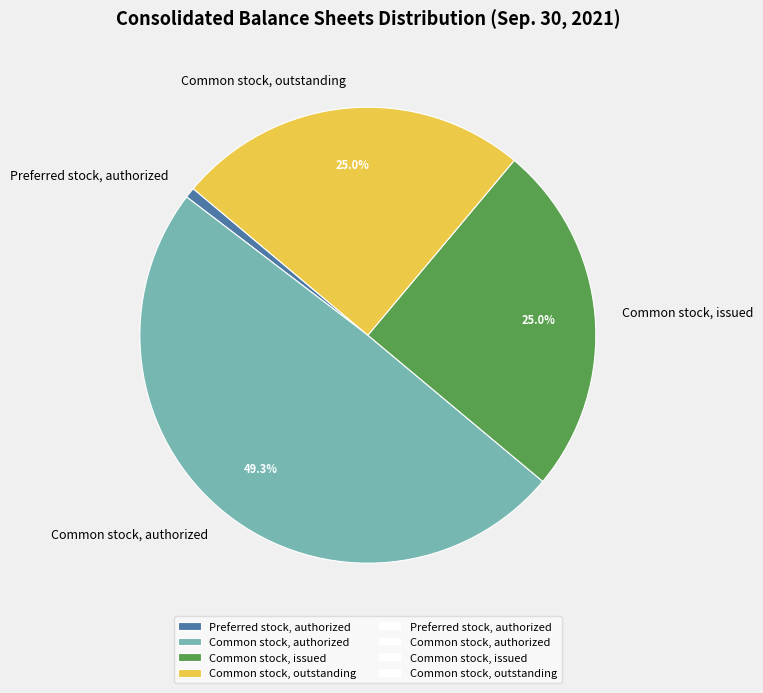

Is there any slice that represents more than half of the pie?

No